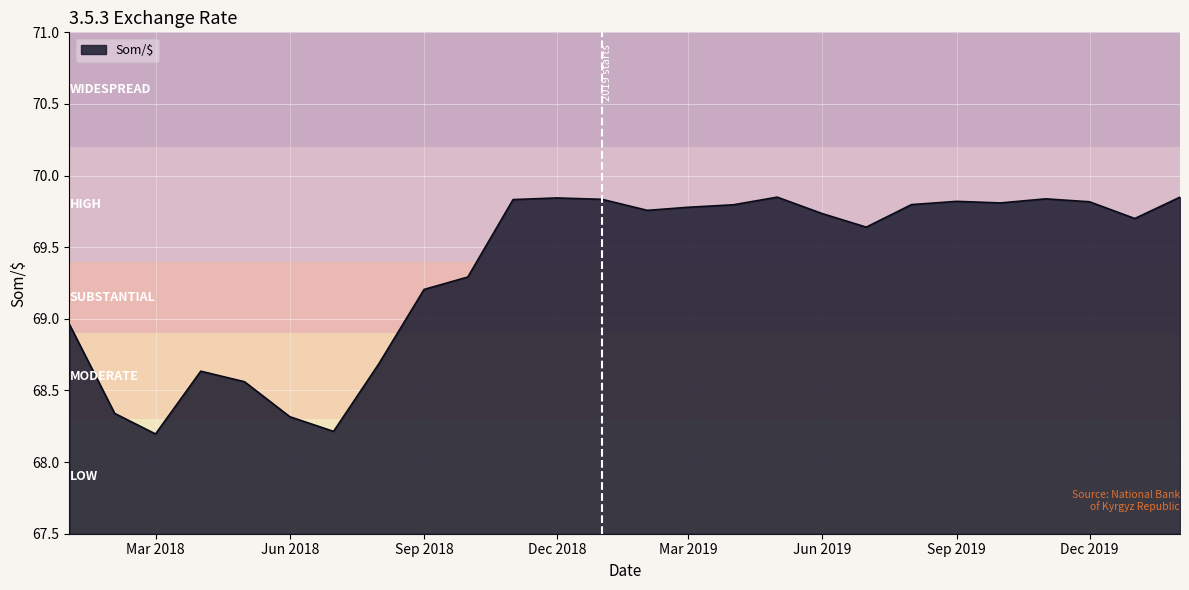

What is the difference between the maximum and minimum values?

1.7